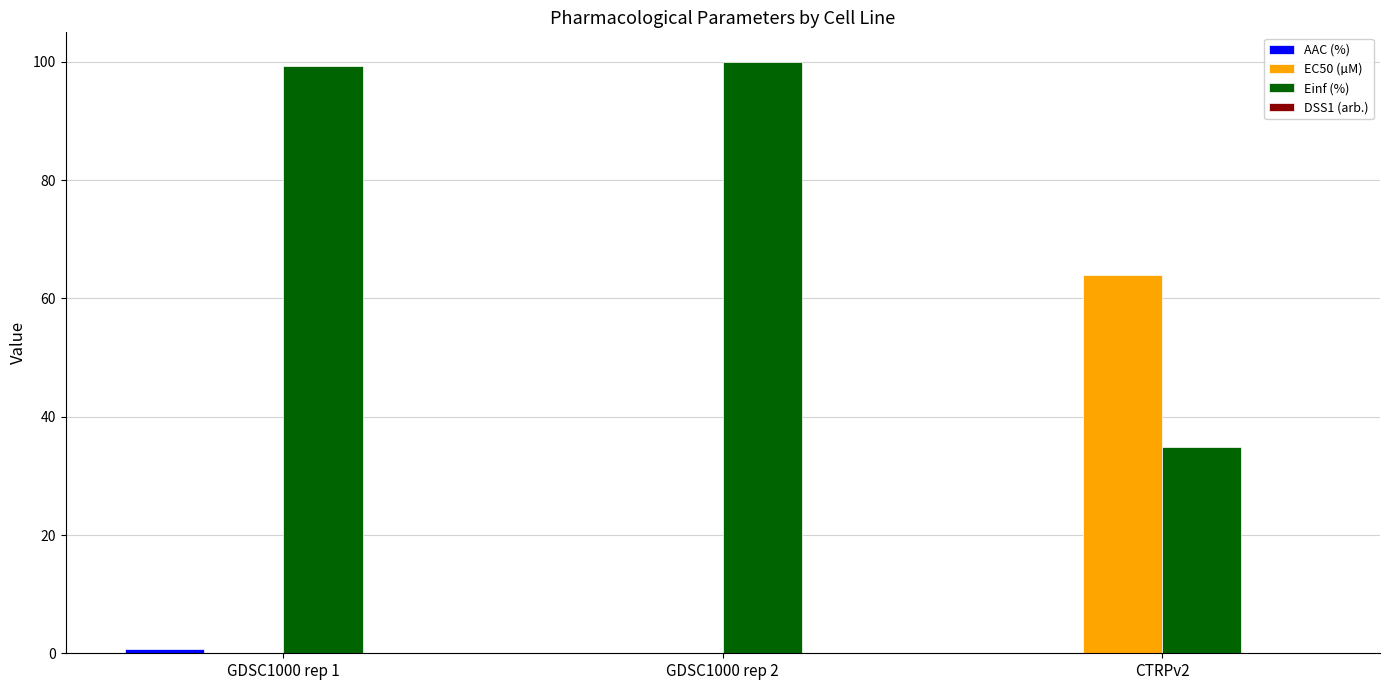

What is the sum of all EC50 (µM) values?

63.9